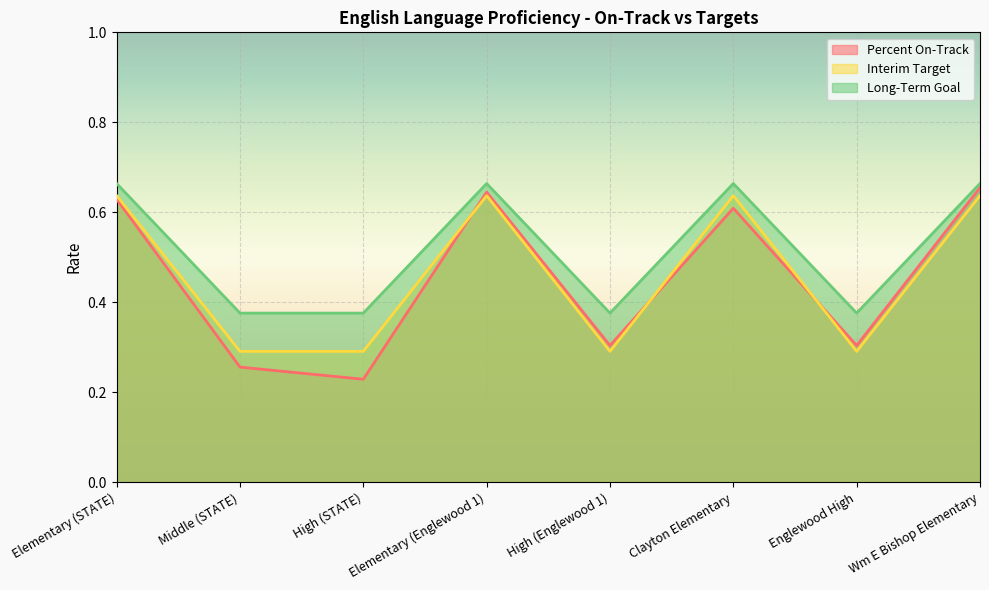

How many lines are shown in the chart?

3